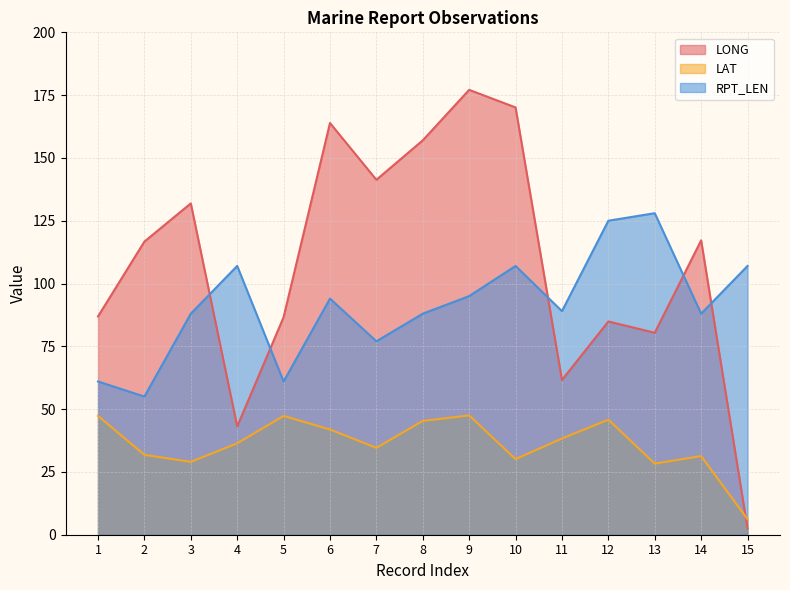

Where does the RPT_LEN series first go above 89?

4